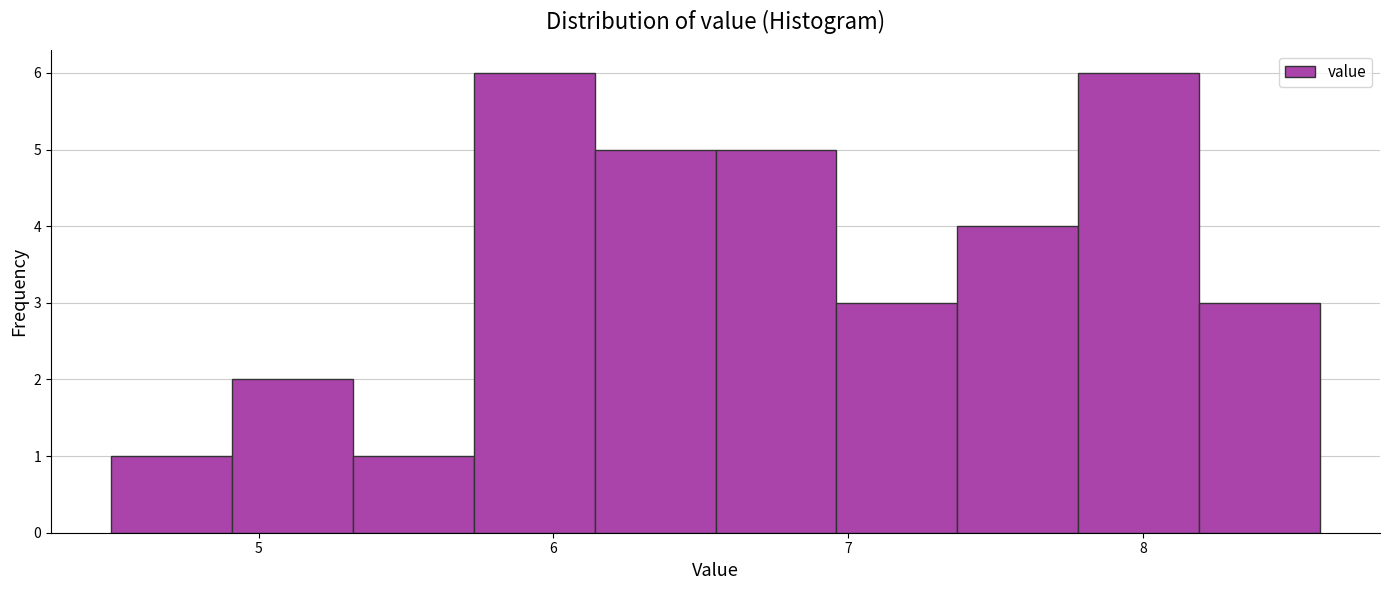

Reading left to right, transcribe this chart: for each bar, give the range it covers on the x-axis and its height. Neither the bar edges nor the heights are printed on the chart, so give them approximately, as read against the axes.

4.50 to 4.91: 1
4.91 to 5.32: 2
5.32 to 5.73: 1
5.73 to 6.14: 6
6.14 to 6.55: 5
6.55 to 6.96: 5
6.96 to 7.37: 3
7.37 to 7.78: 4
7.78 to 8.19: 6
8.19 to 8.60: 3